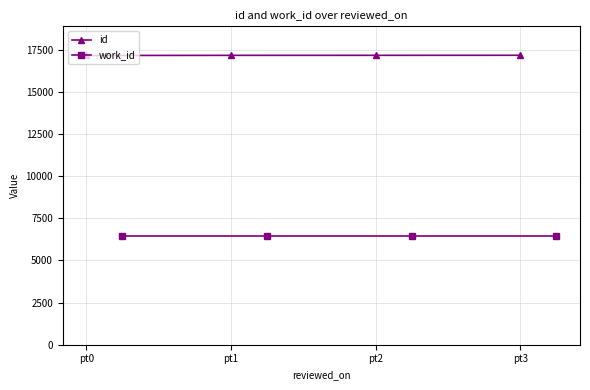

Is this an area chart (filled region under the line)?

No